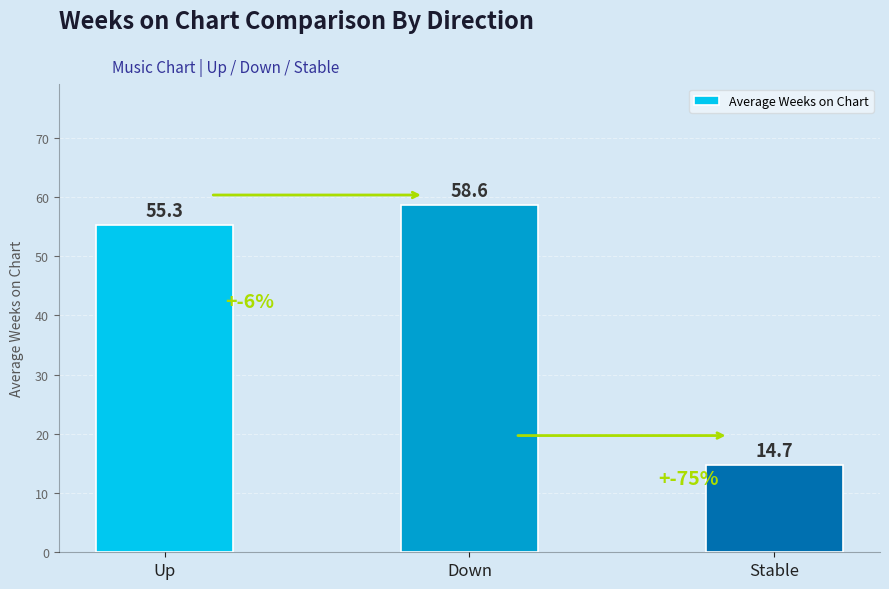

List the labels in order of value, smallest first.

Stable, Up, Down